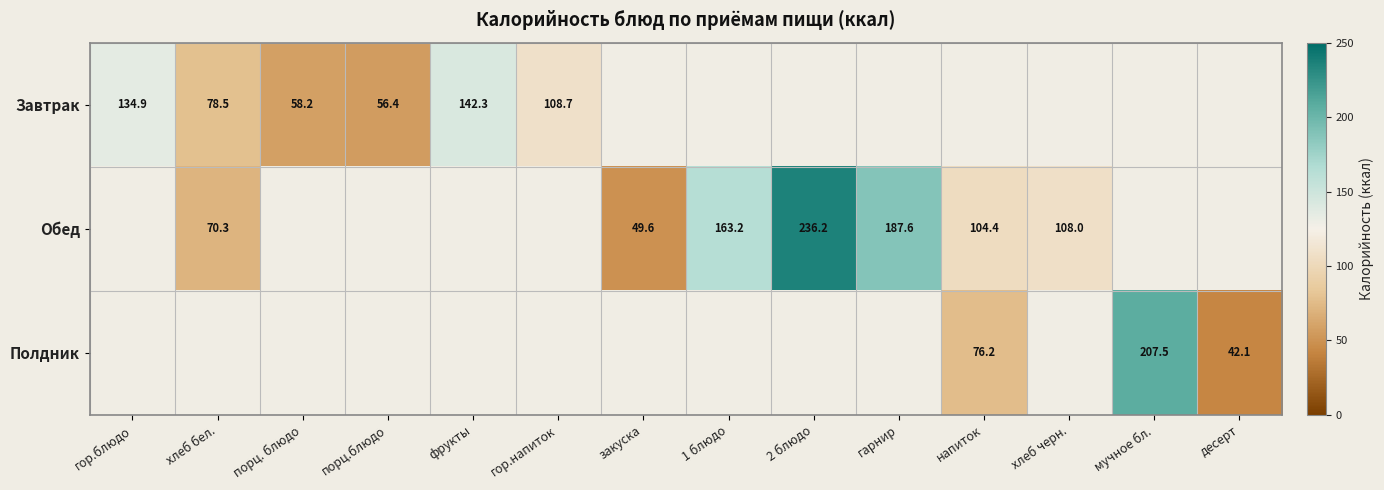

How many values in Завтрак are above zero?

6